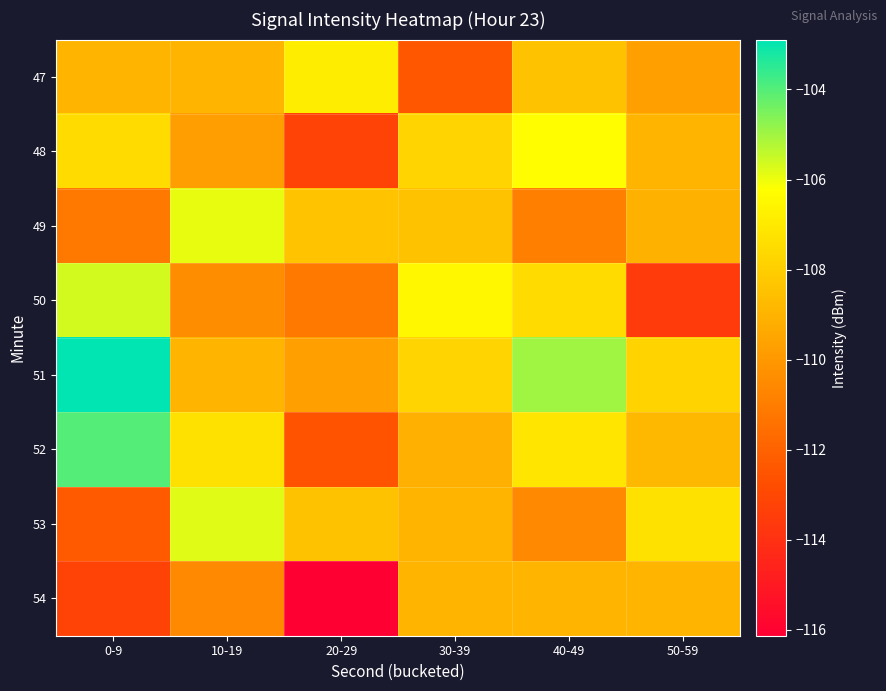

Reading left to right, transcribe all the data shown in this chart.

47: 0-9=-108.9	10-19=-108.9	20-29=-106.8	30-39=-112.4	40-49=-108.4	50-59=-109.7
48: 0-9=-107.5	10-19=-109.8	20-29=-113.3	30-39=-107.8	40-49=-106.3	50-59=-108.9
49: 0-9=-111.2	10-19=-105.9	20-29=-108.4	30-39=-108.4	40-49=-110.9	50-59=-109.1
50: 0-9=-105.6	10-19=-110.4	20-29=-111.1	30-39=-106.5	40-49=-107.5	50-59=-113.6
51: 0-9=-102.9	10-19=-108.9	20-29=-109.7	30-39=-107.8	40-49=-105.0	50-59=-107.8
52: 0-9=-104.0	10-19=-107.3	20-29=-112.5	30-39=-109.1	40-49=-107.2	50-59=-108.8
53: 0-9=-112.3	10-19=-105.8	20-29=-108.4	30-39=-108.9	40-49=-110.6	50-59=-107.3
54: 0-9=-113.2	10-19=-110.6	20-29=-116.1	30-39=-108.9	40-49=-108.9	50-59=-108.9